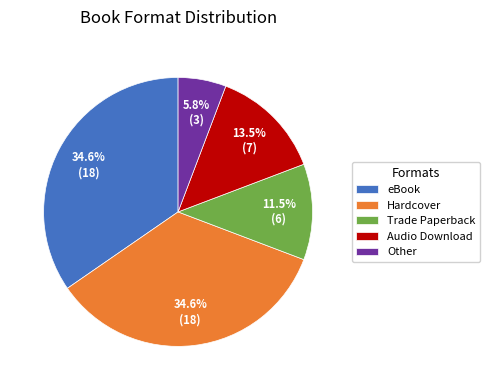

What percentage is the Other slice, to the nearest percent?

6%